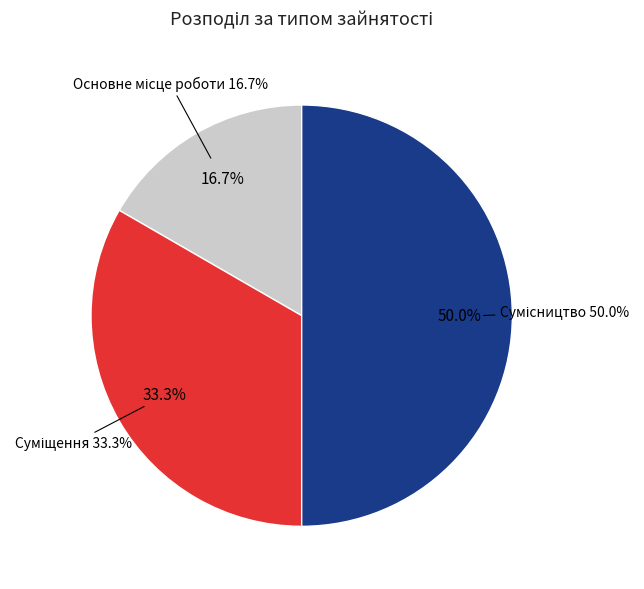

Count the number of slices in the pie.

3